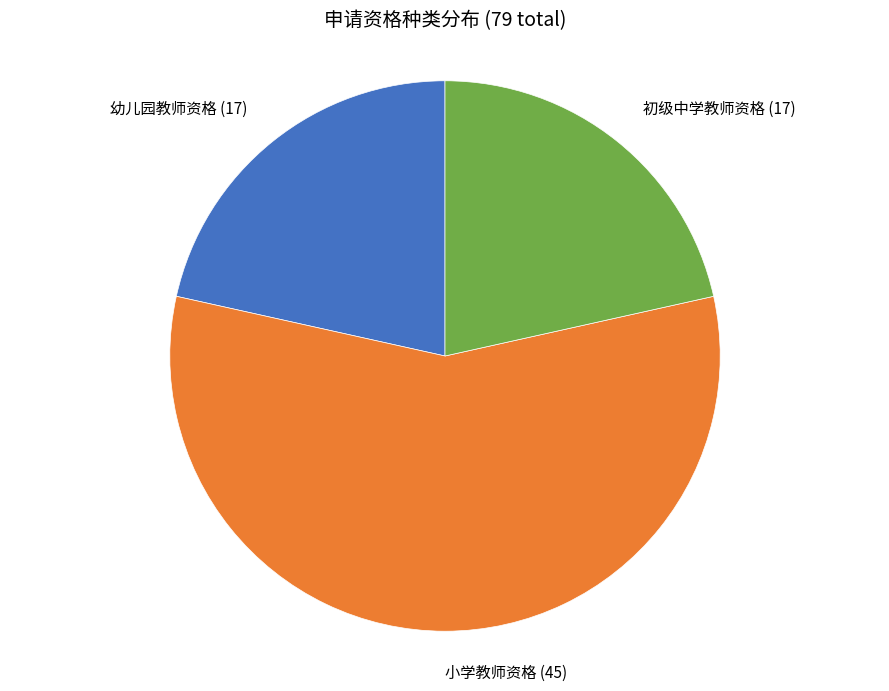

Is there any slice that represents more than half of the pie?

Yes